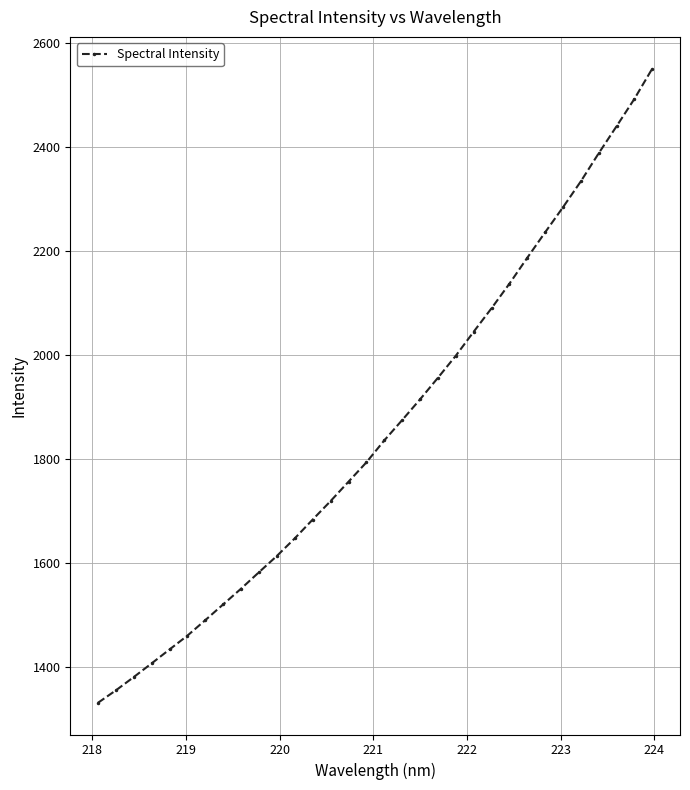

What is the greatest value displayed?

2551.0